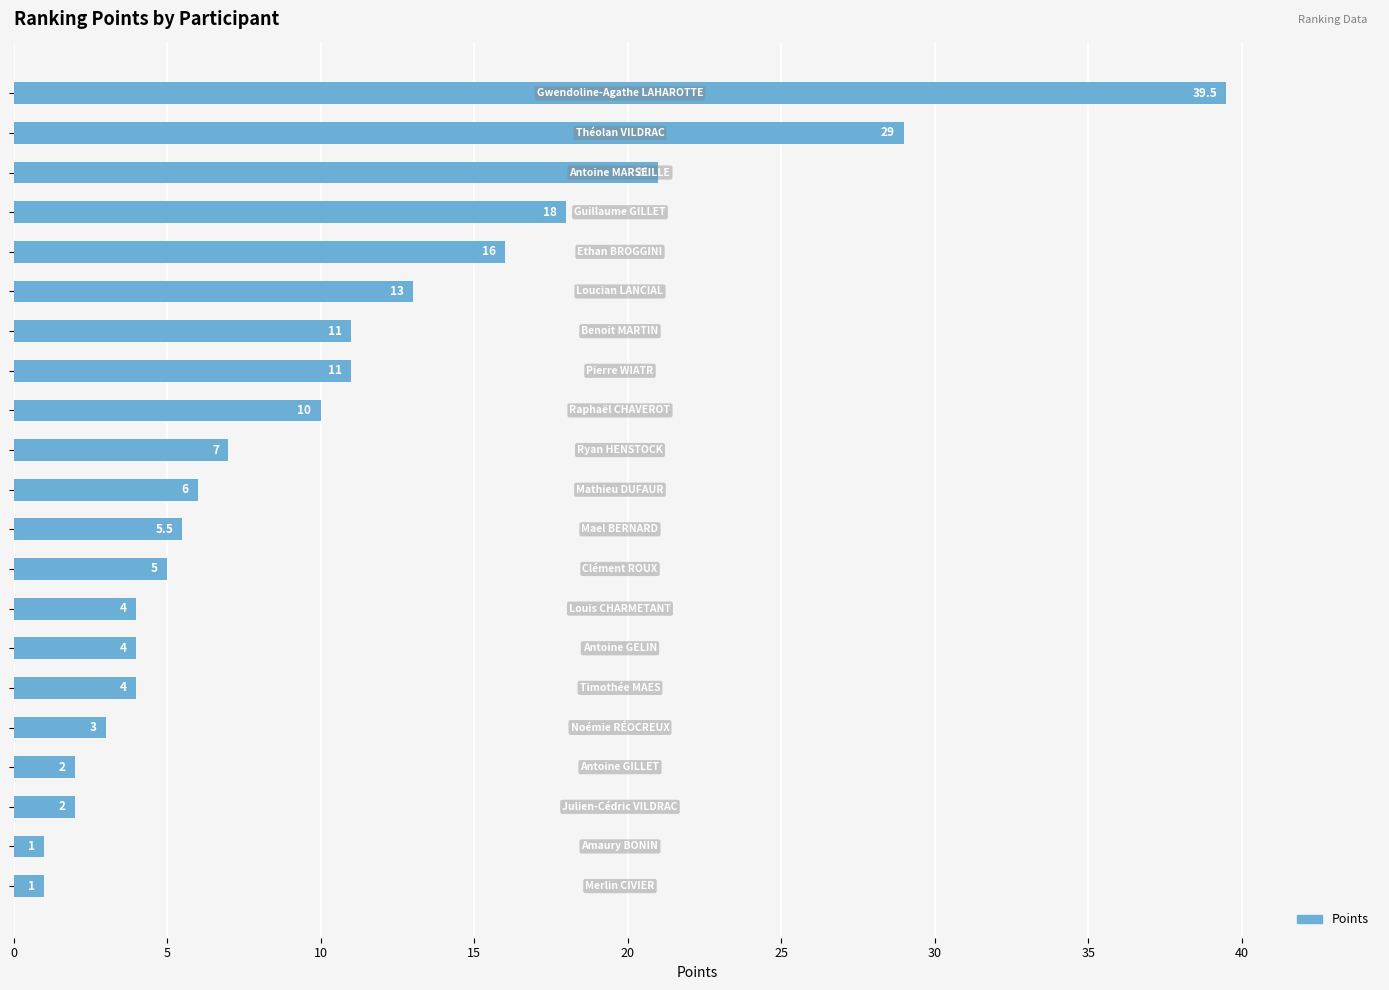

Reading bottom to top, list all the values displayed in this chart.

1.0	1.0	2.0	2.0	3.0	4.0	4.0	4.0	5.0	5.5	6.0	7.0	10.0	11.0	11.0	13.0	16.0	18.0	21.0	29.0	39.5